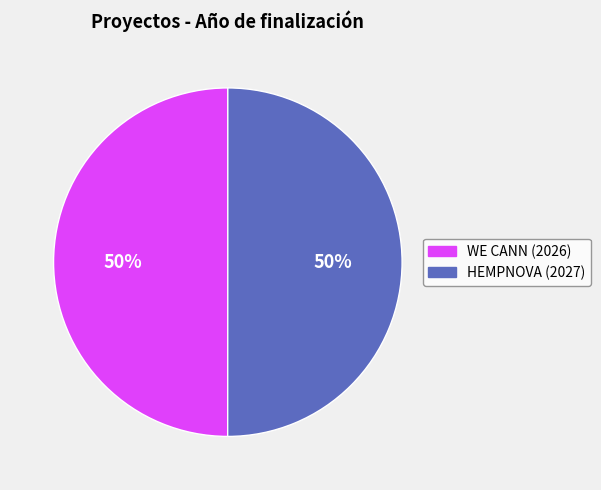

Count the number of slices in the pie.

2